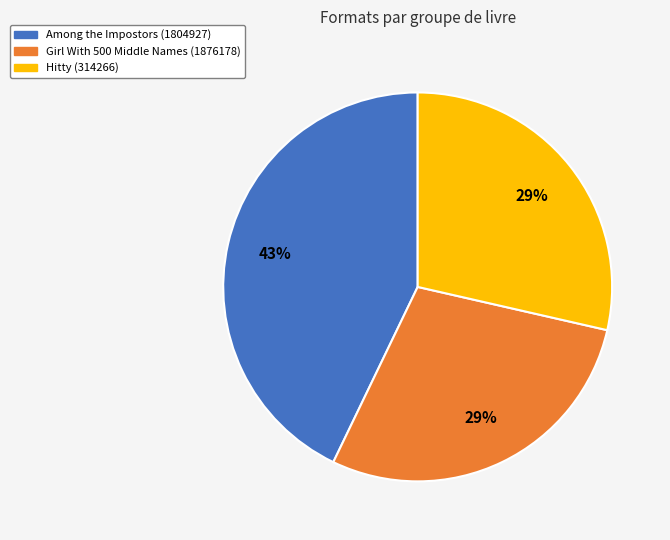

How many segments does this pie chart have?

3